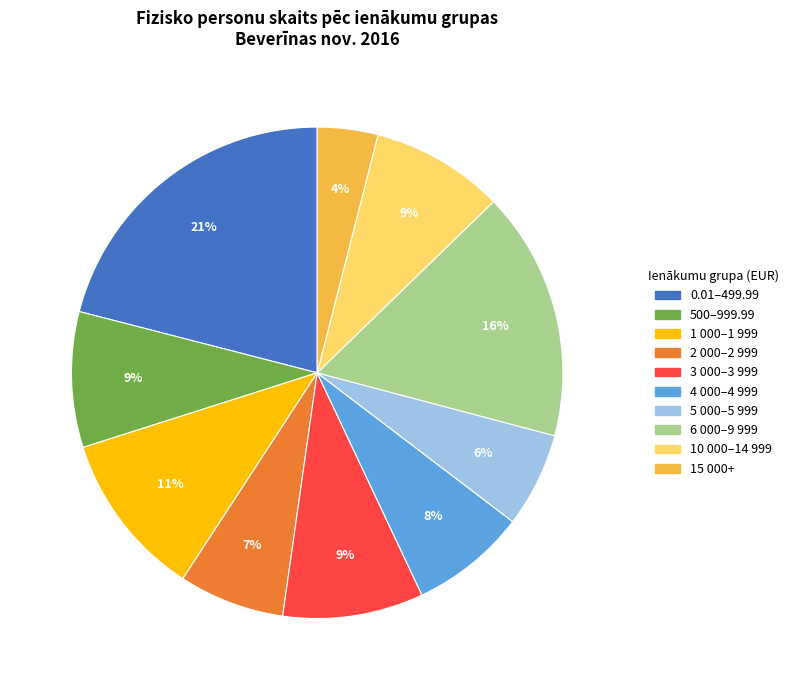

Count the number of slices in the pie.

10